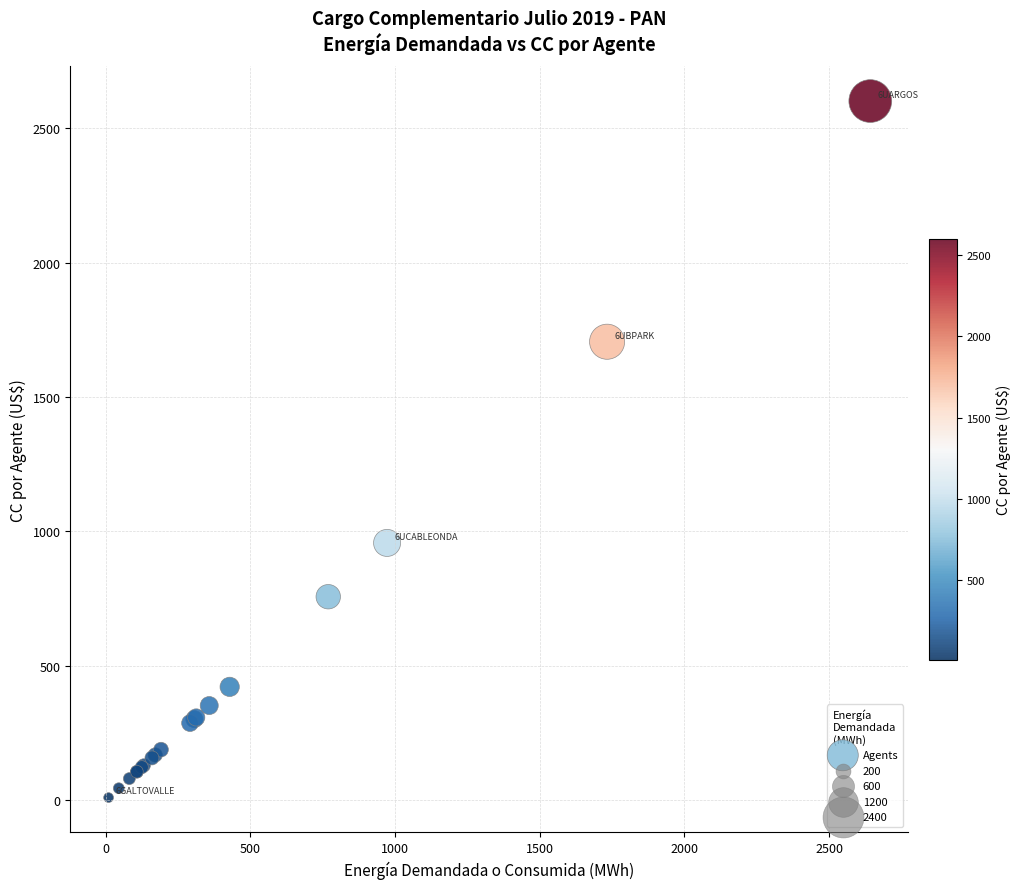

What Y value in the scatter plot is closest to 1305?

956.9